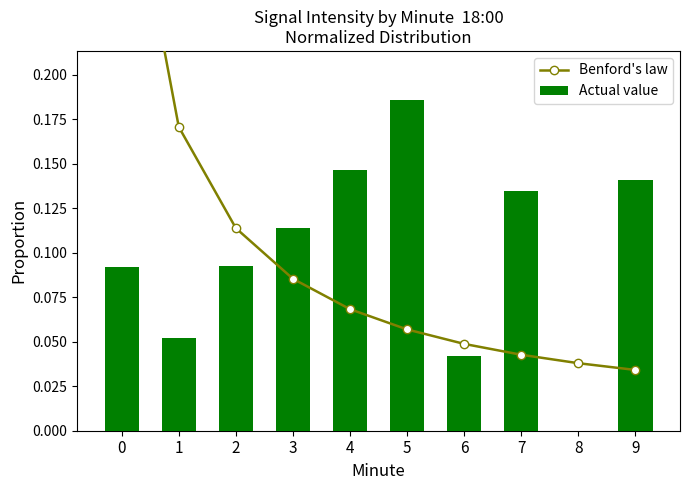

What is the difference between the second highest and second lowest values in the Benford's law series?

0.1